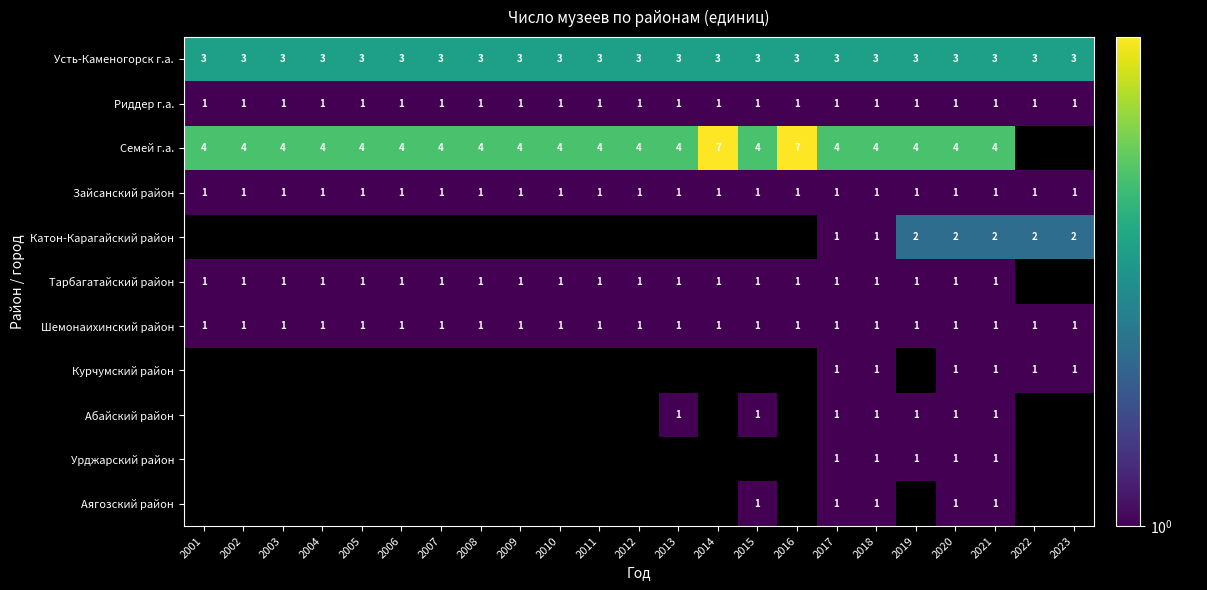

Count the number of categories in the chart.

23